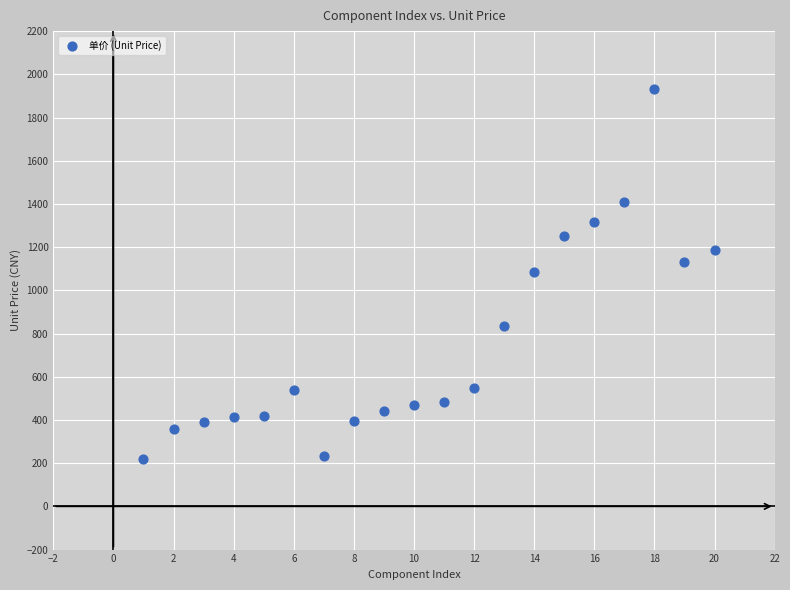

What is the range of X values (max minus min)?

19.0